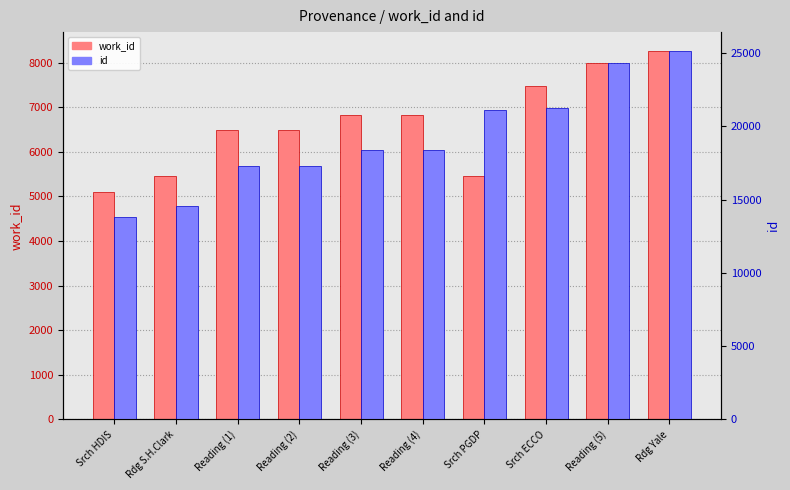

How many bars are there in total?

20